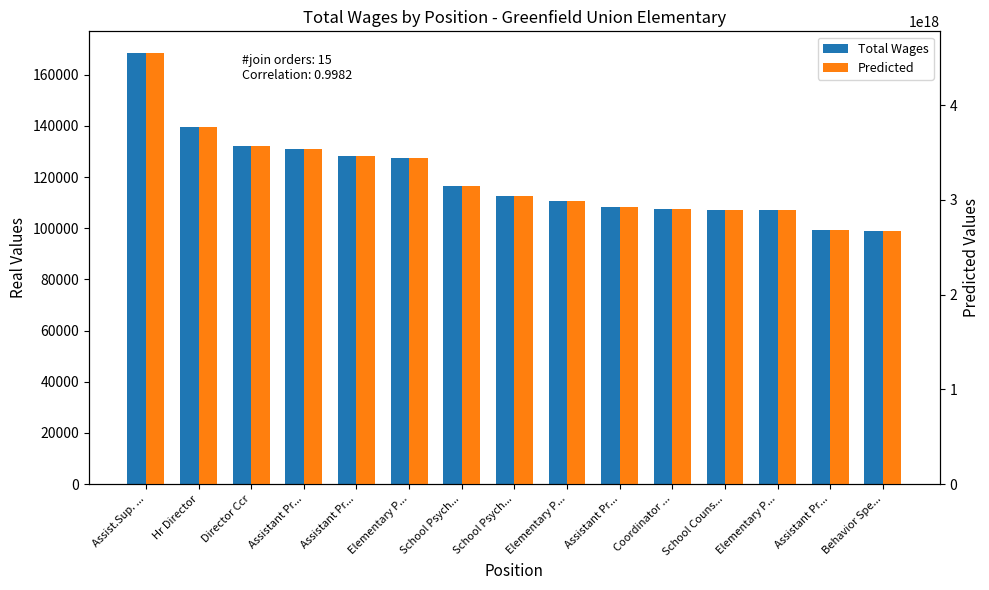

How many values in the Total Wages series are below 112514?

7